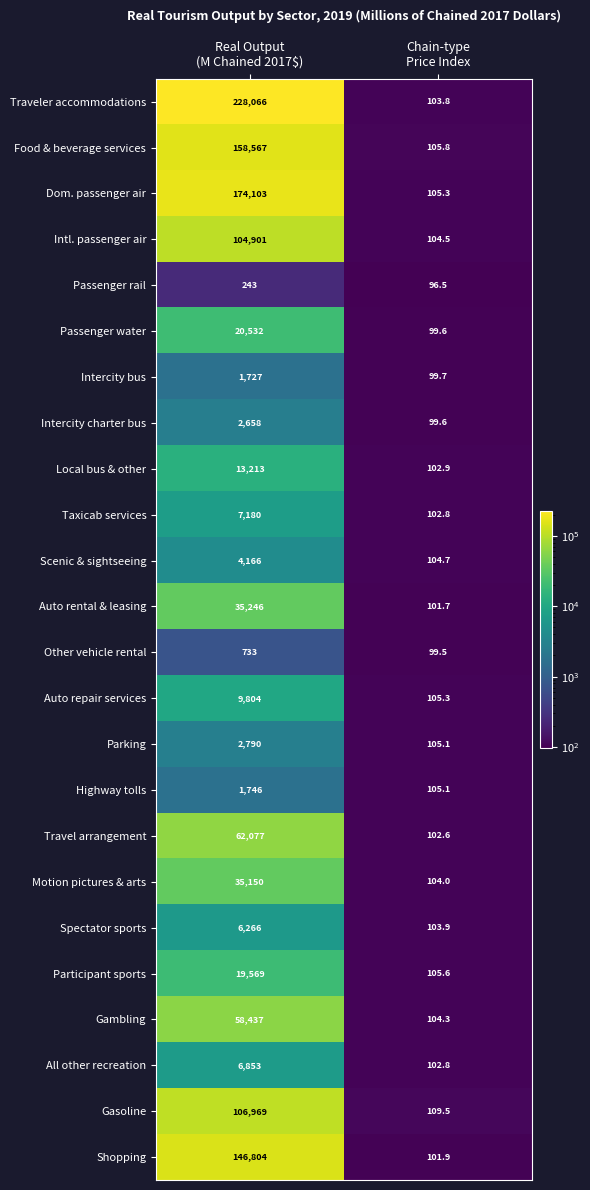

Which series has the largest range (max minus min)?

Traveler accommodations